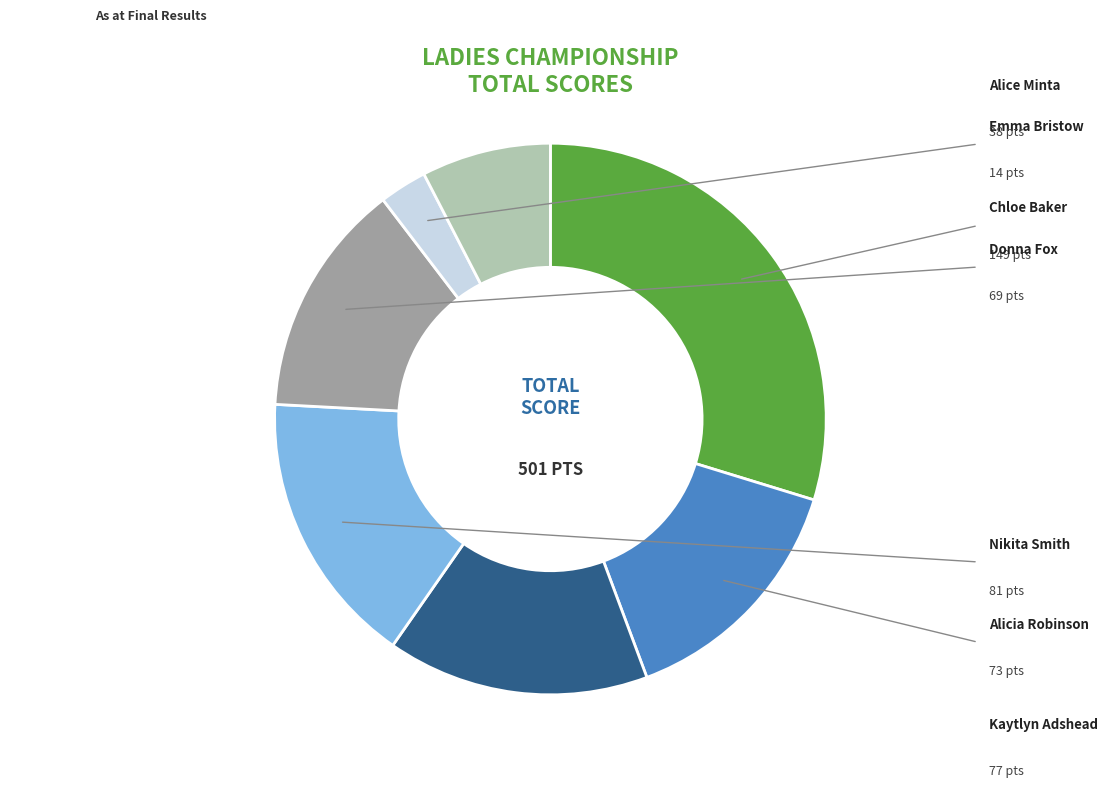

Which has a higher value, Kaytlyn Adshead or Alicia Robinson?

Kaytlyn Adshead